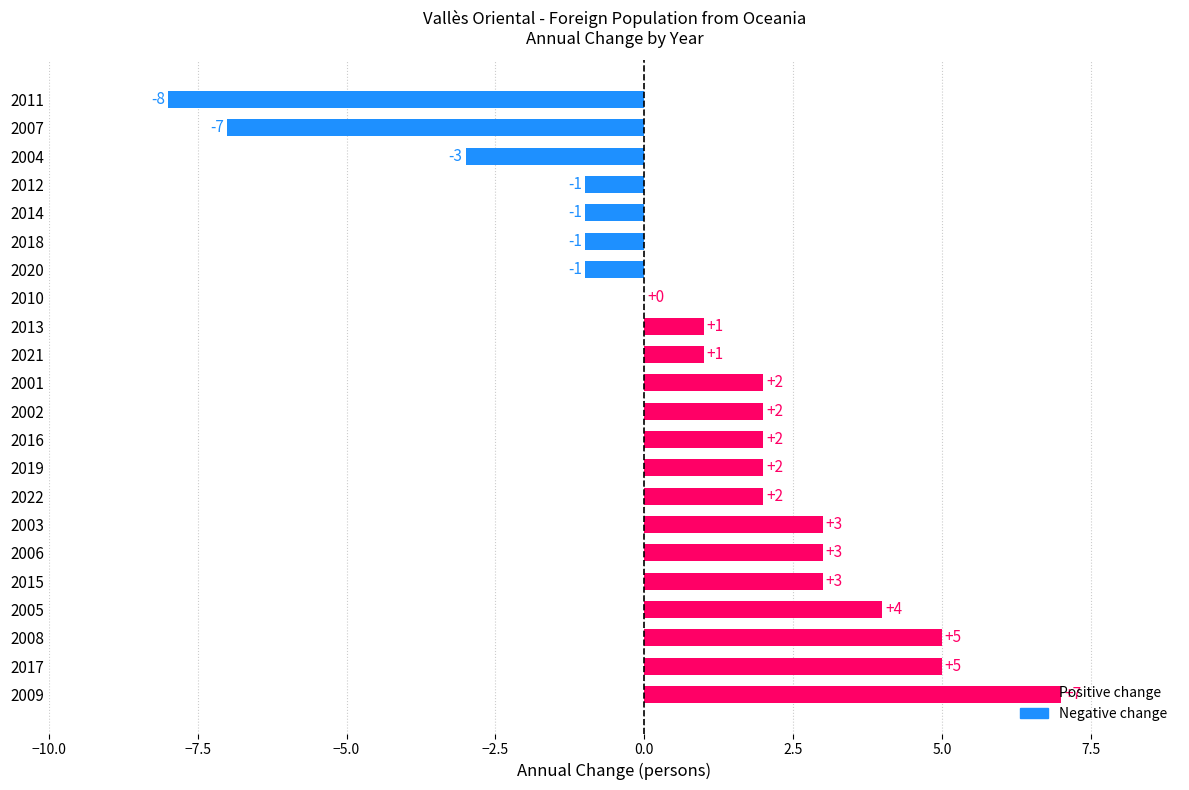

How many data points does each series have?

22